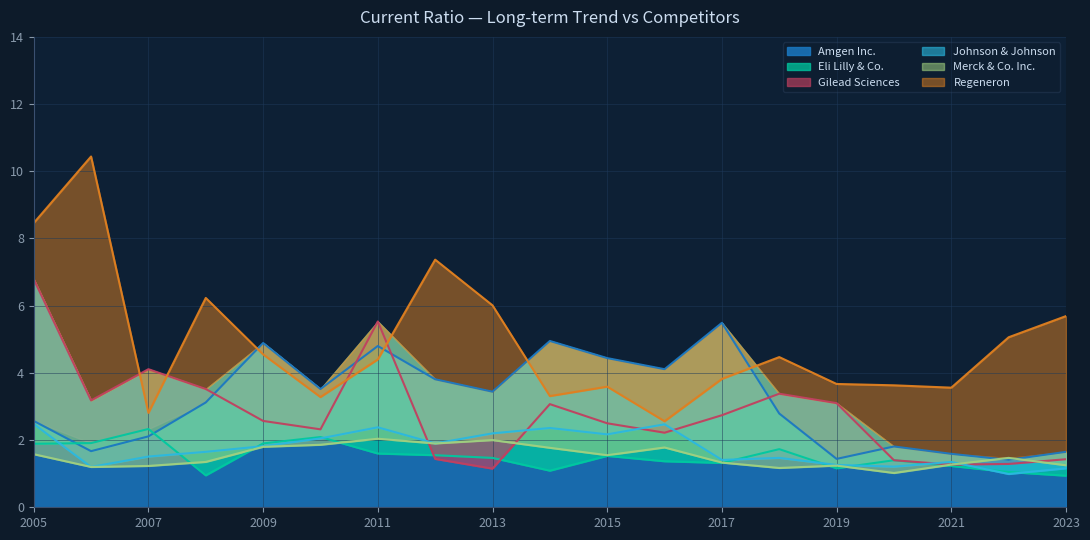

True or false: Regeneron Pharmaceuticals Inc. and Merck & Co. Inc. intersect in this chart.

False